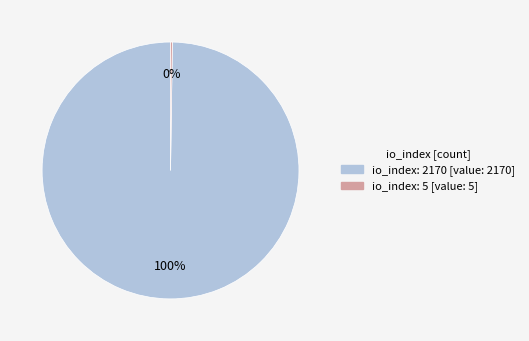

To the nearest percent, what is the difference between the largest and smallest slice percentages?

100%